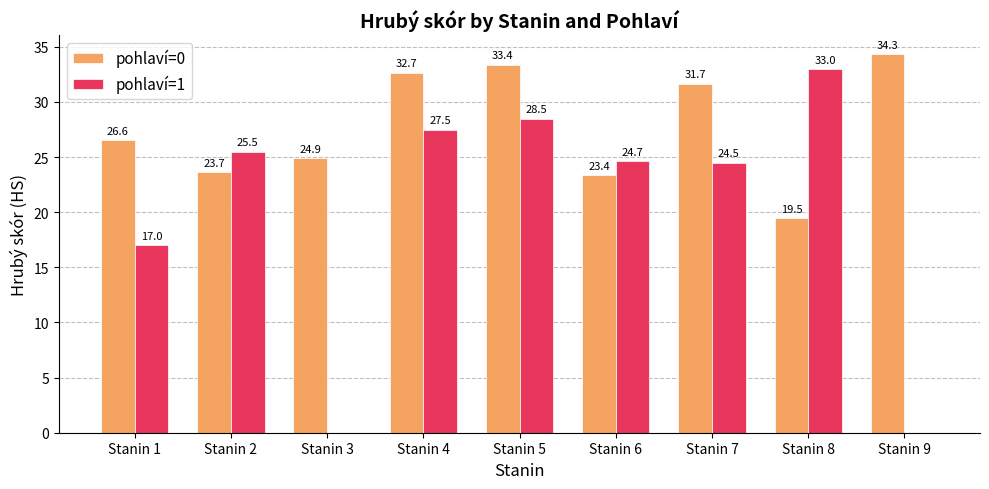

What is the maximum value for pohlaví=0?

34.3